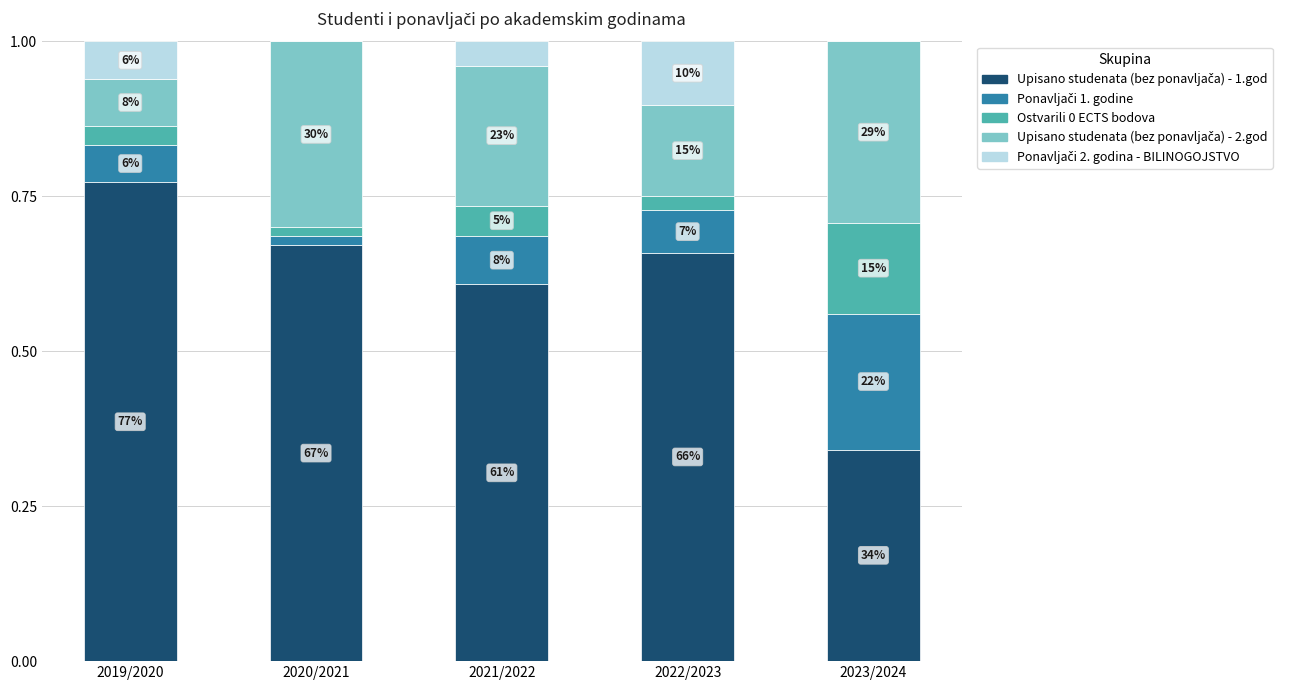

The Upisano studenata (bez ponavljača) - 2.god series shows 0.0 at 2022/2023. True or false?

False